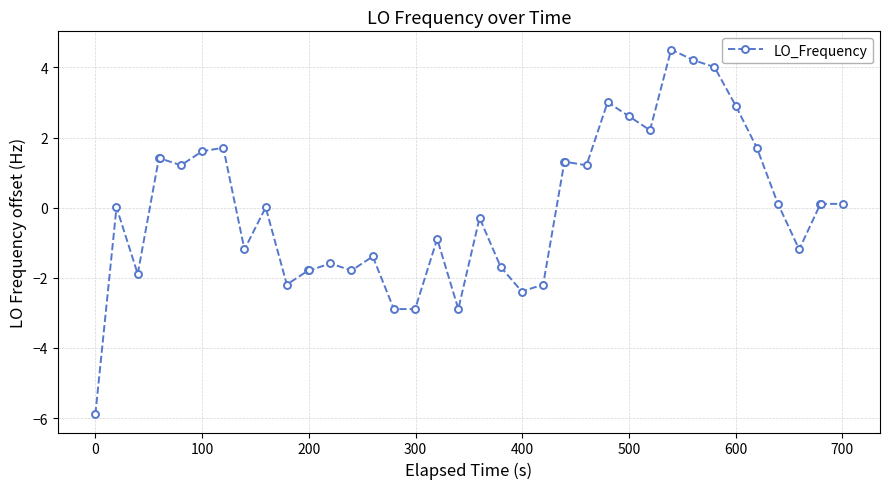

What is the difference between the maximum and minimum values?

10.4